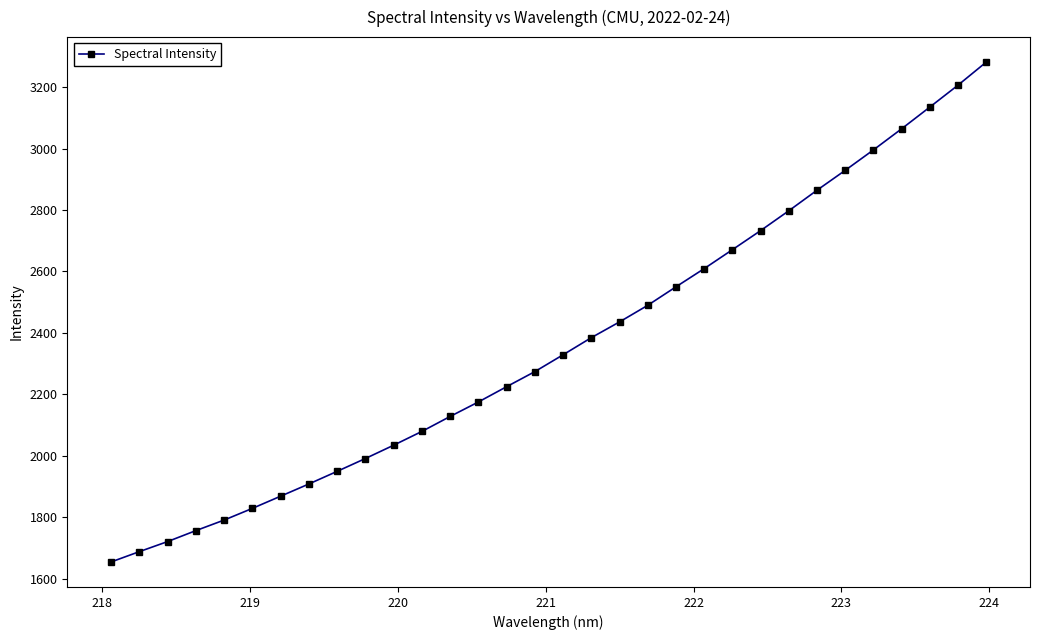

What is the value of the 9th point from the left?

1949.0